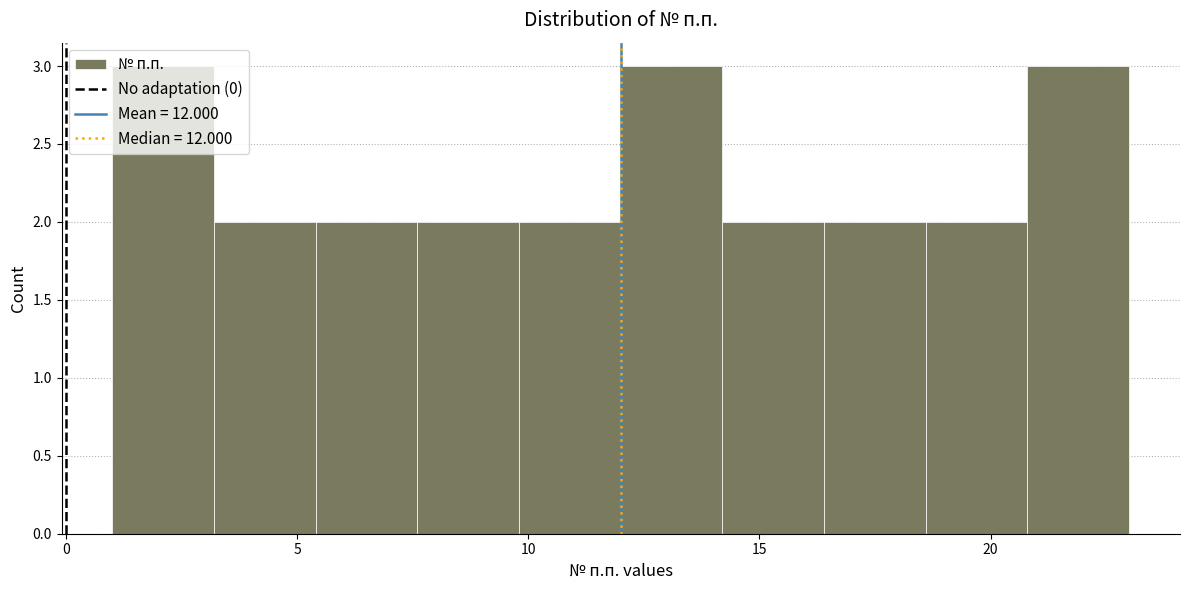

How tall is the bar that spans 1.0 to 3.2 on the x-axis? Neither the bar edges nor the heights are printed on the chart, so give them approximately, as read against the axes.

3